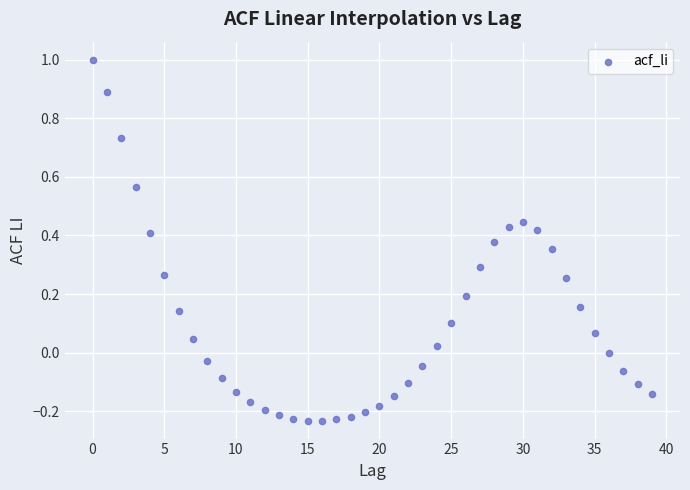

What is the range of Y values (max minus min)?

1.2